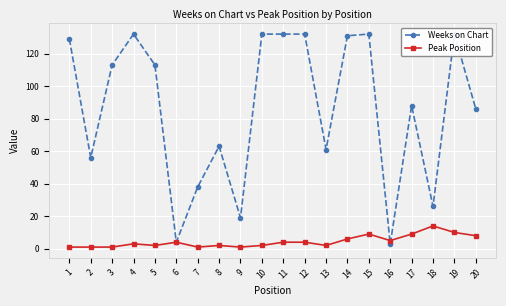

What is the sum of the Weeks on Chart values at 12 and 3?

245